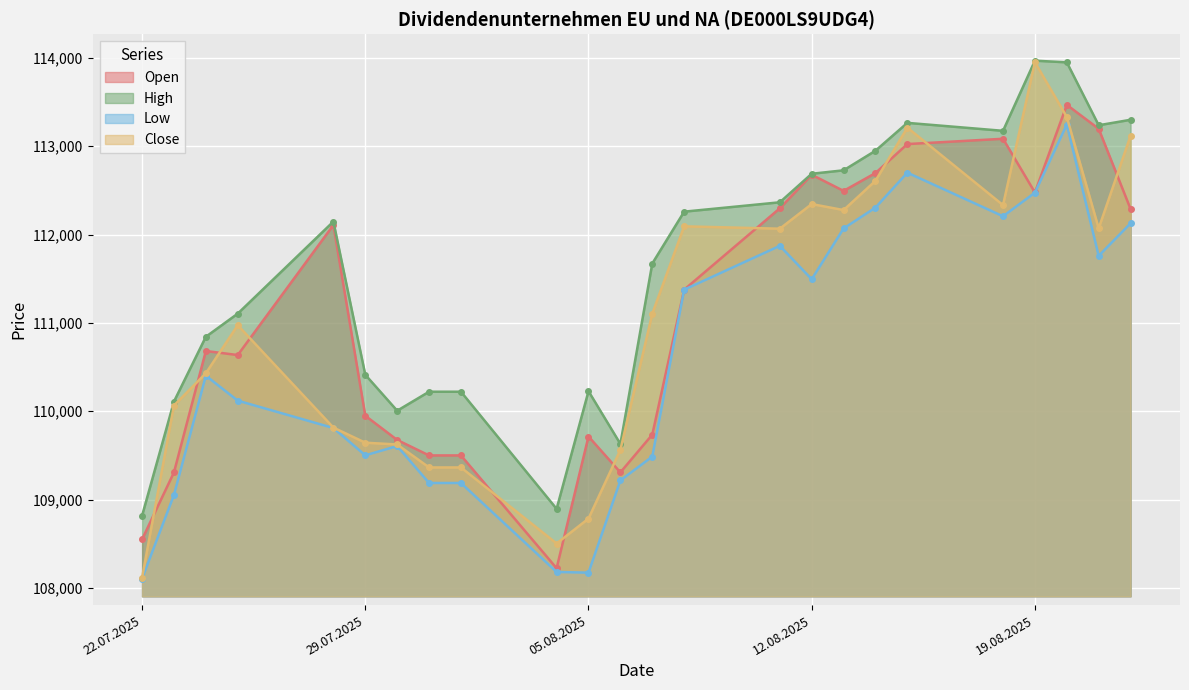

True or false: Close and High cross at least once.

False